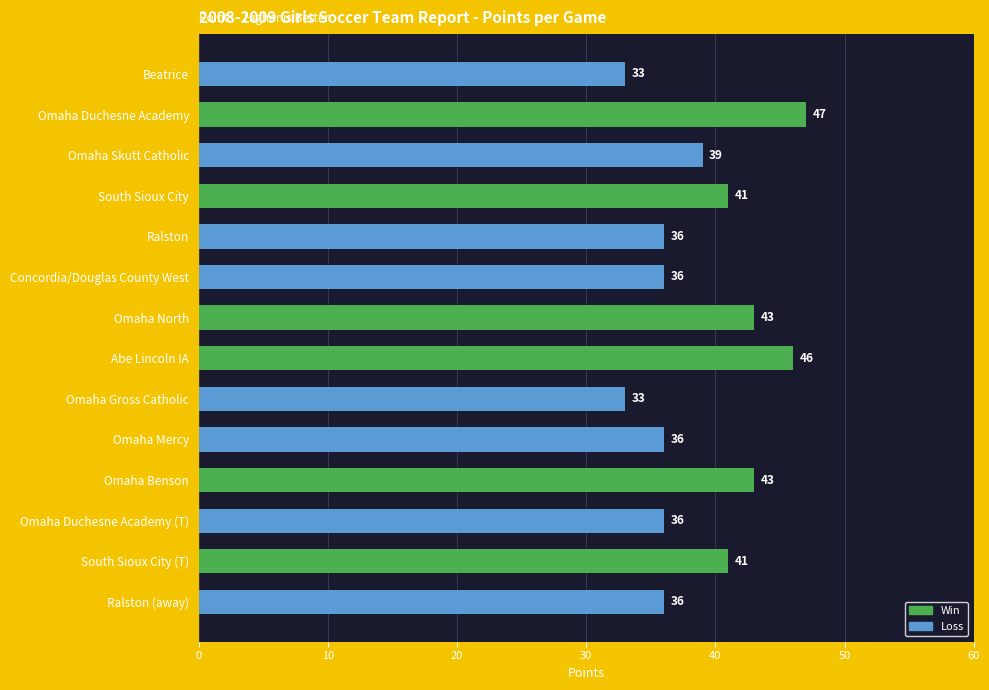

What is the change in value from Omaha Duchesne Academy to South Sioux City?

-6